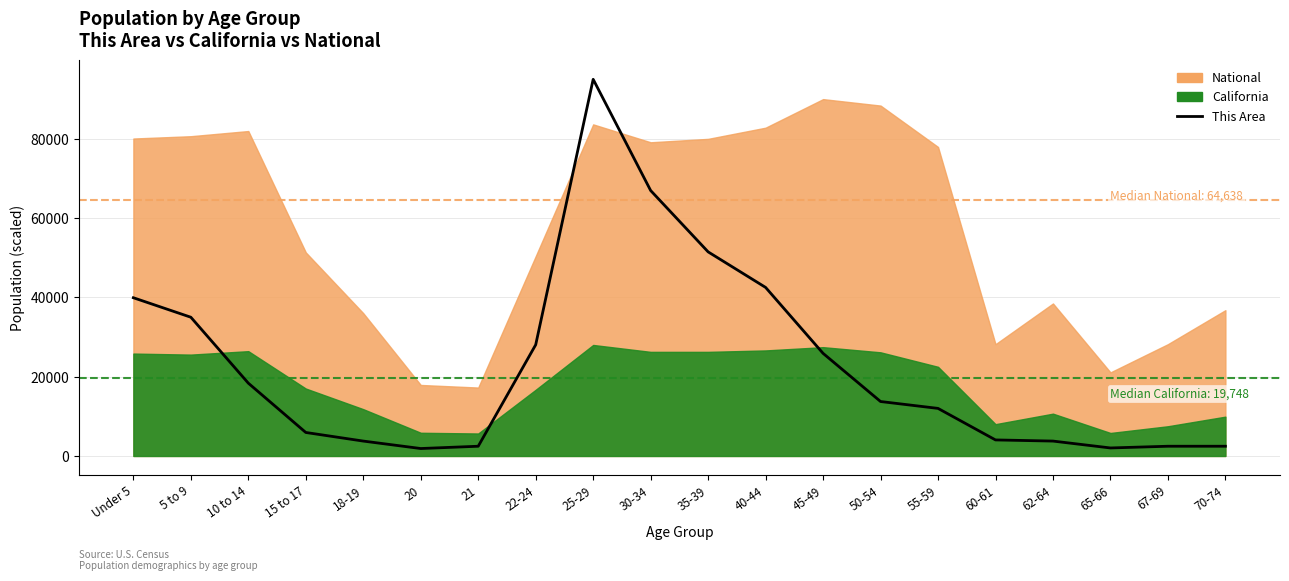

What is the difference between the values at 30-34 and 35-39?

15471.8